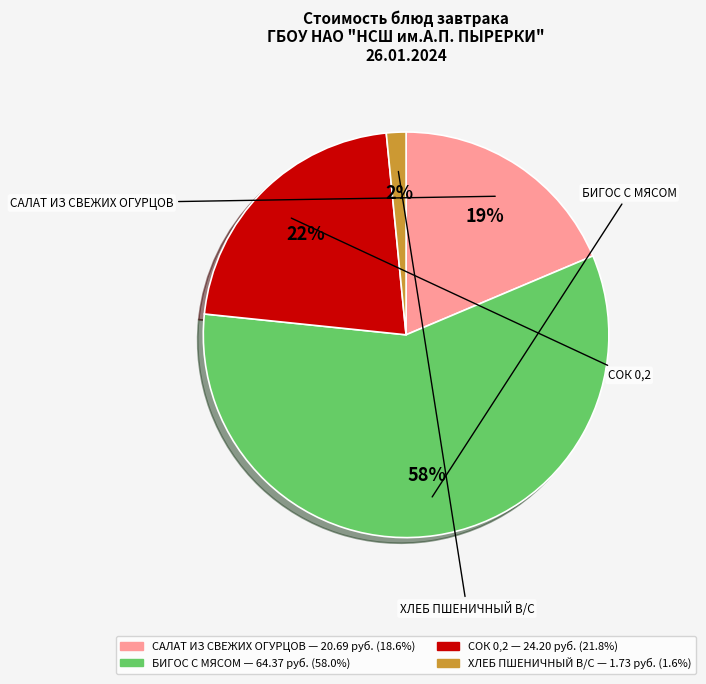

Does any single category account for the majority?

Yes